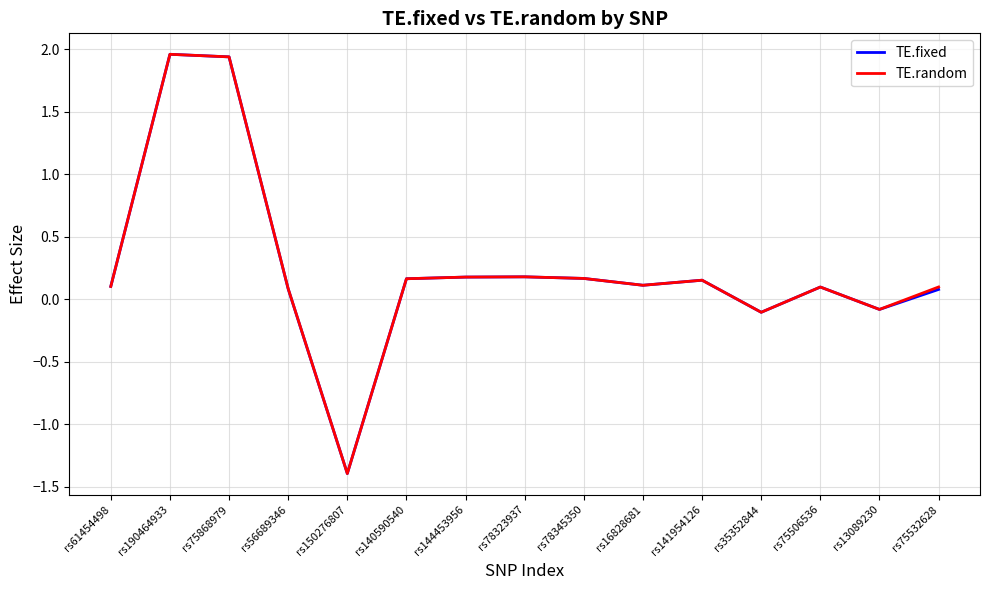

How many positive values does the TE.random series have?

12